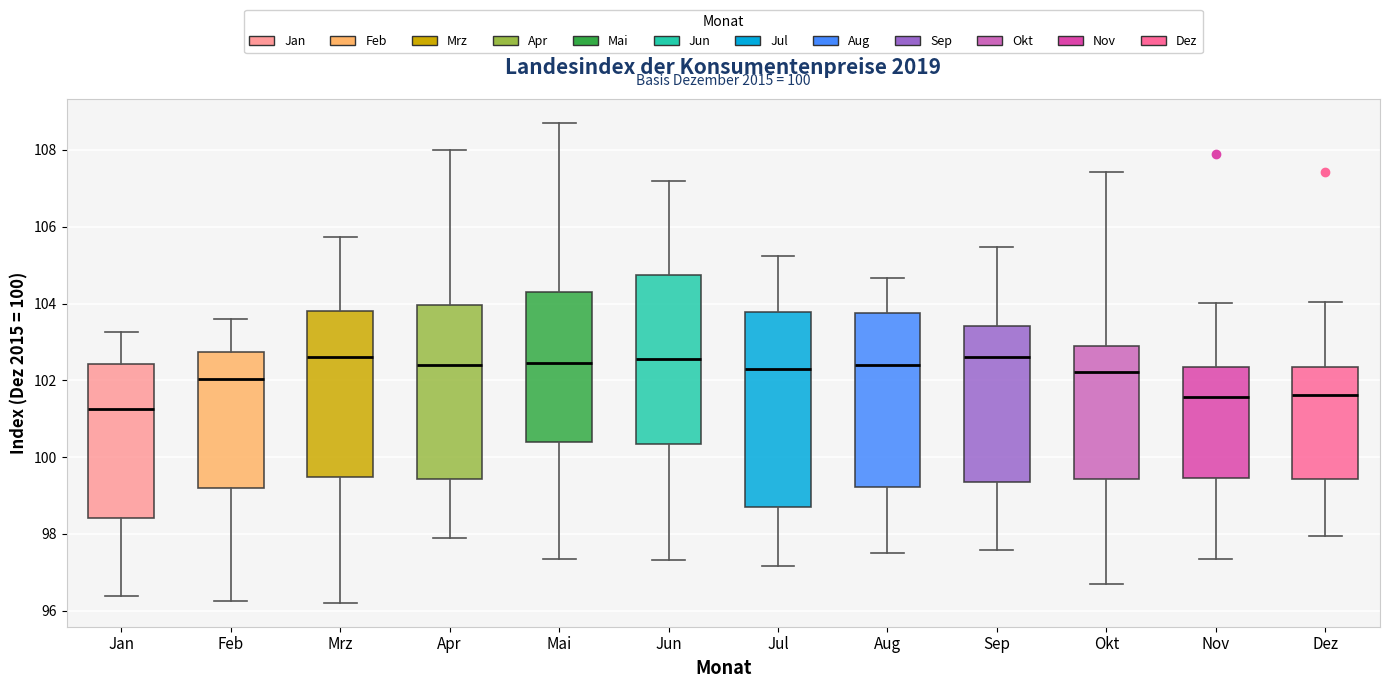

Comparing the boxes themselves (not the whiskers), which one is the tallest?

Jul